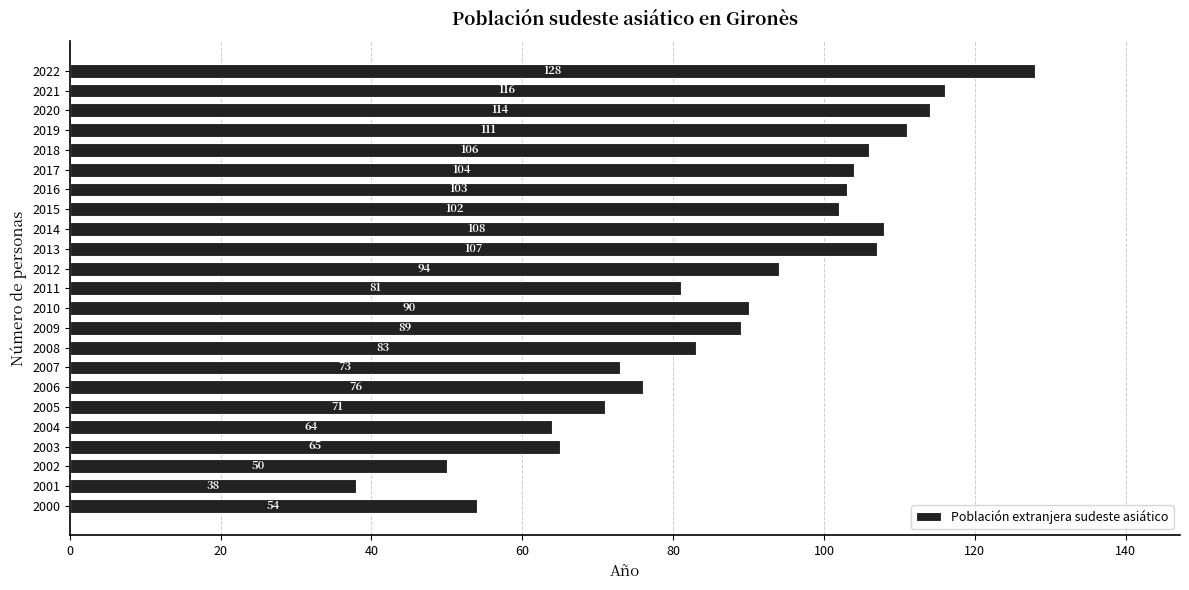

Count the number of categories in the chart.

23